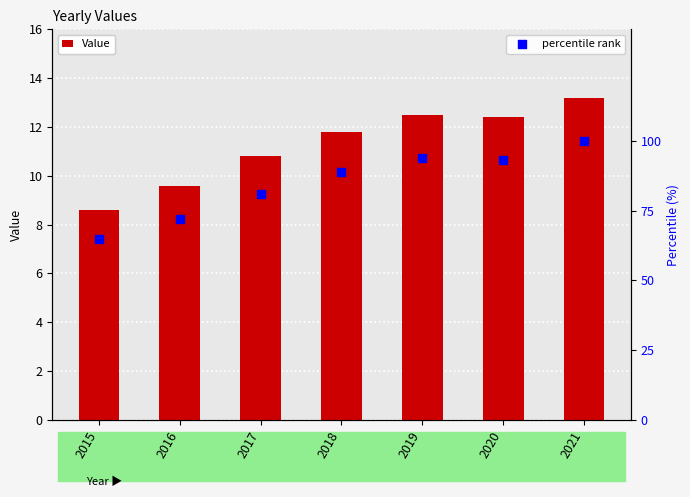

What are all the series names shown in the legend?

Value, percentile rank